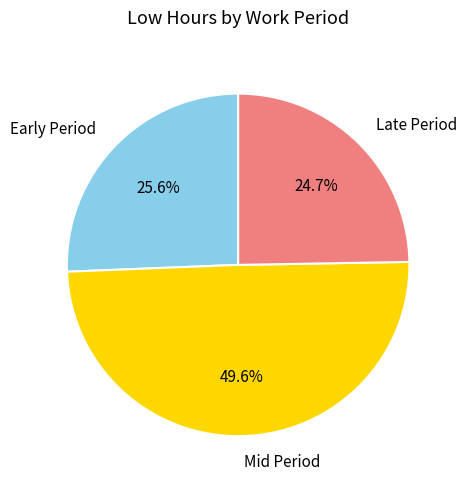

Which category has the smallest portion of the pie?

Late Period